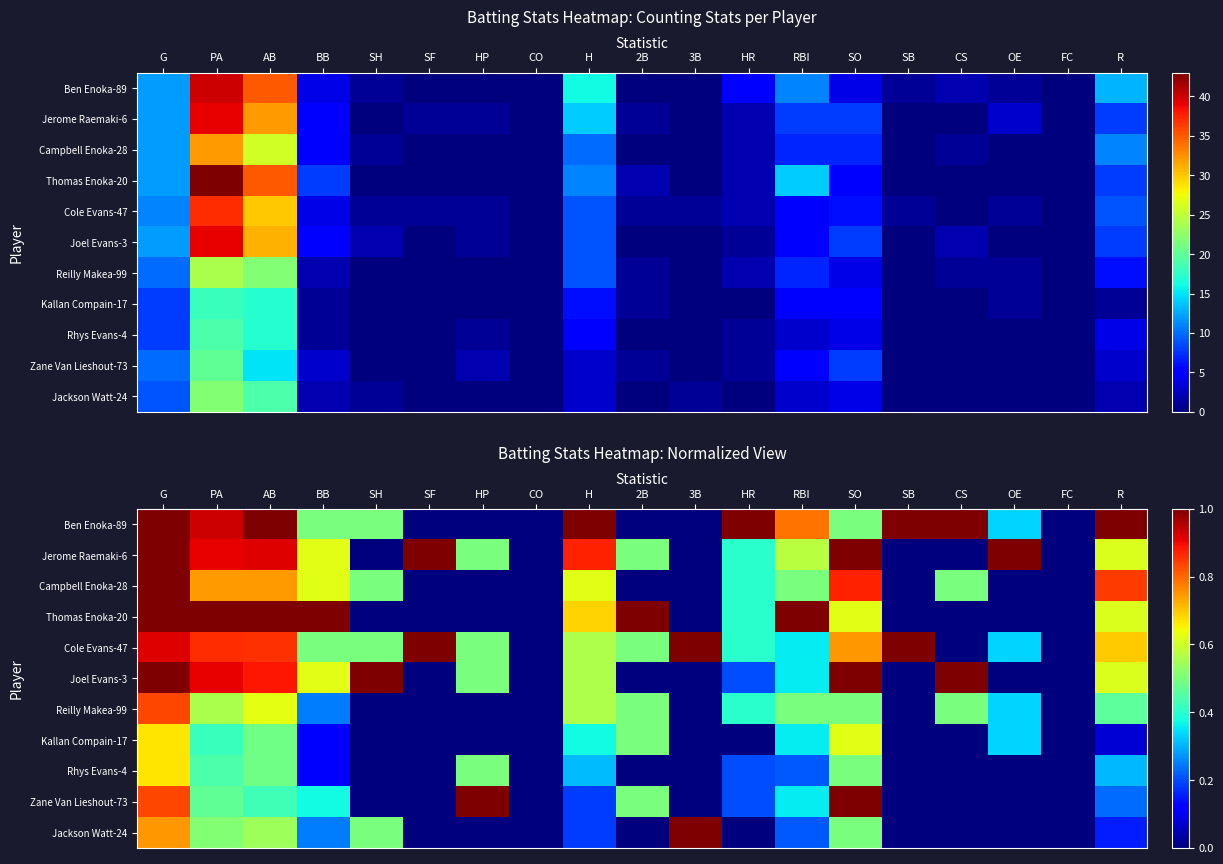

At which category does the chart reach its peak across all series?

PA